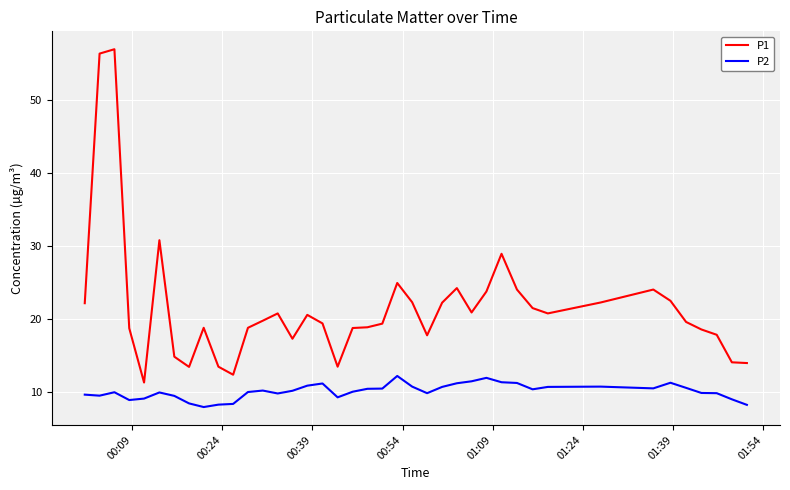

List the series in order of their overall mean, highest first.

P1, P2